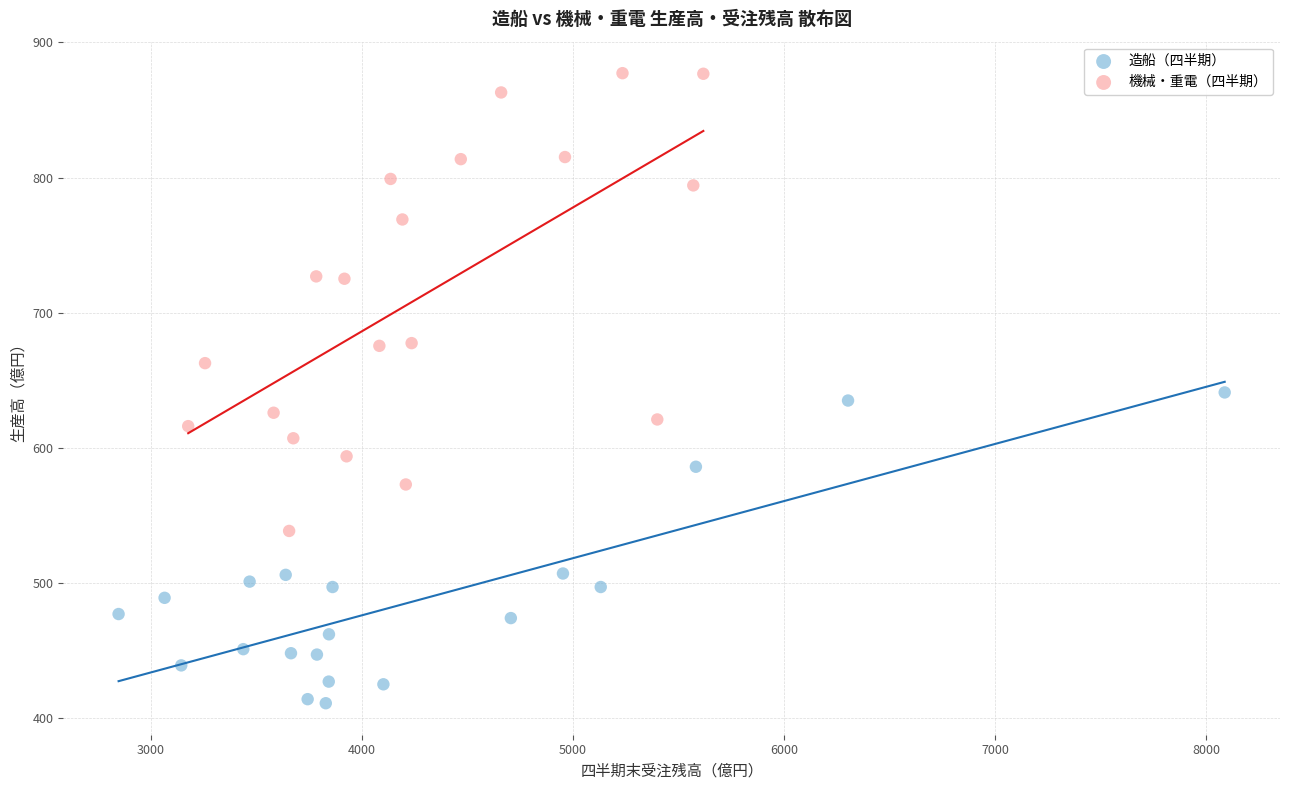

Which series contains the highest Y value?

機械・重電（四半期）